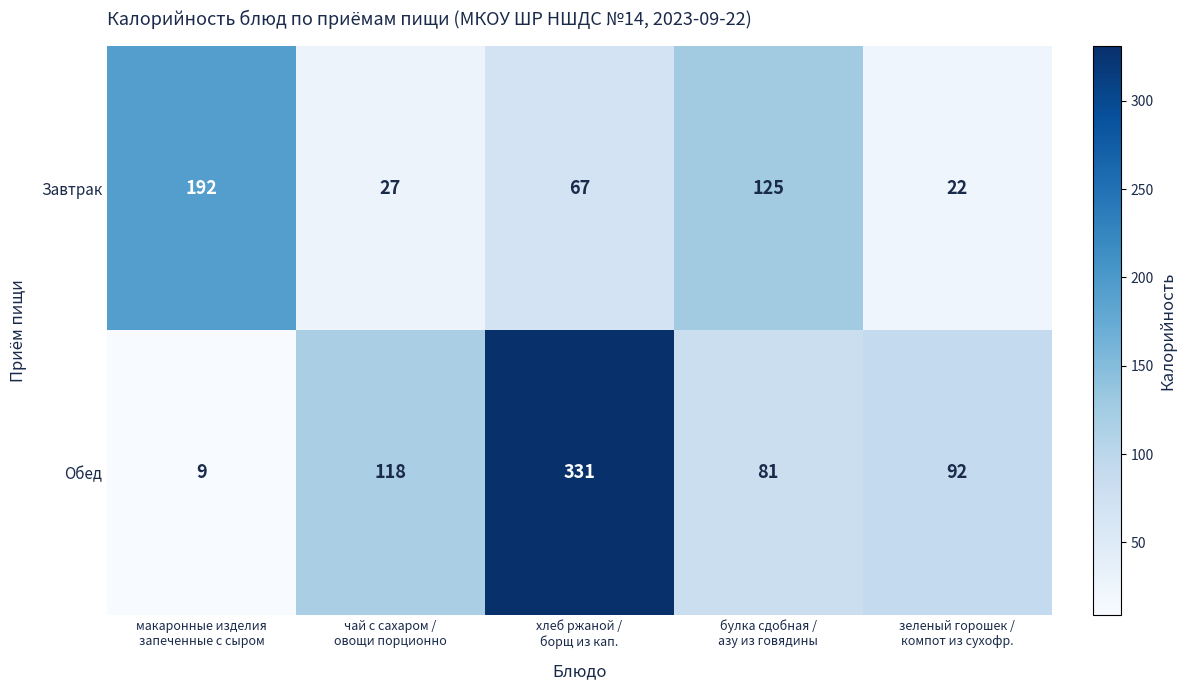

Reading right to left, extract all data points from this chart.

Завтрак: 22	125	67	27	192
Обед: 92	81	331	118	9